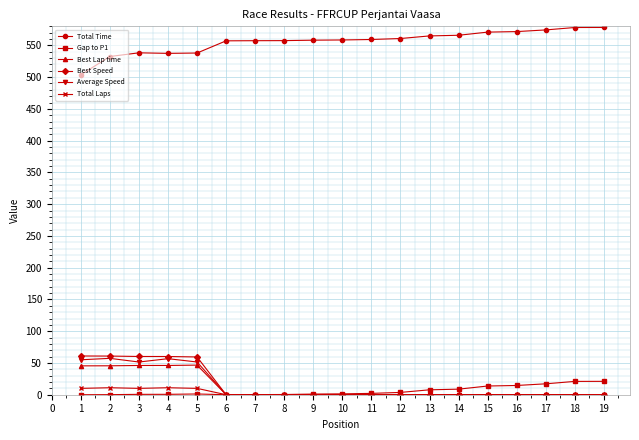

What is the difference between the maximum and second lowest values in the Average Speed series?

57.3